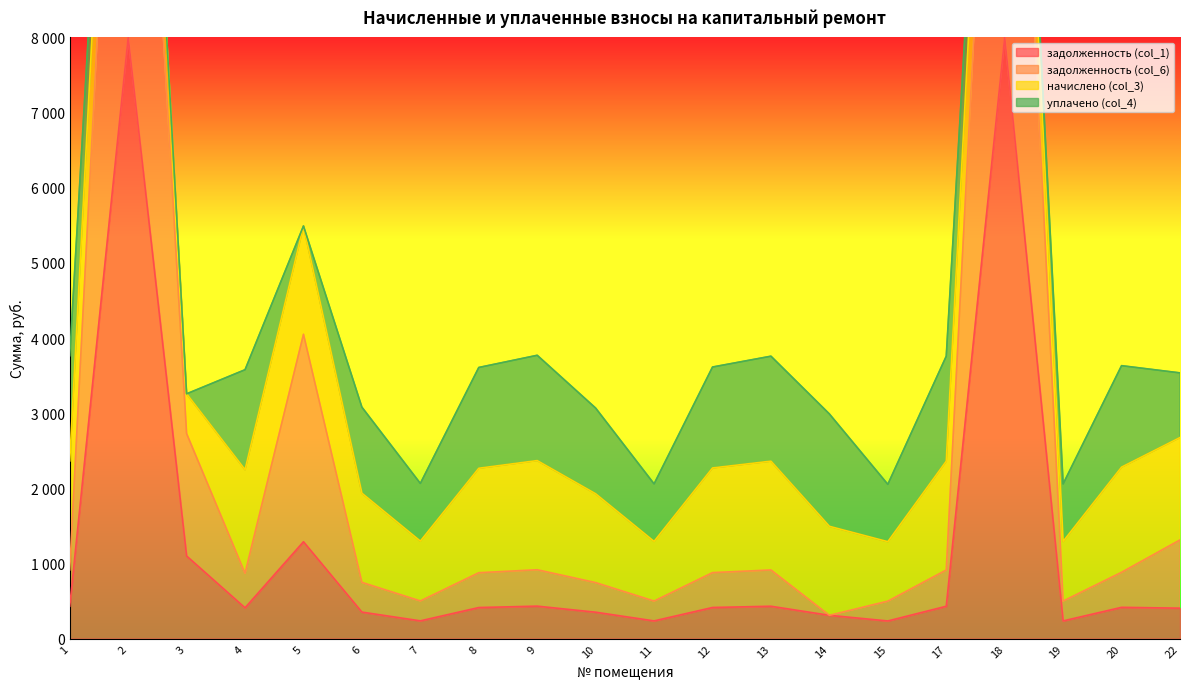

In задолженность (col_6), how many points are higher than both neighbors (excluding endpoints)?

5